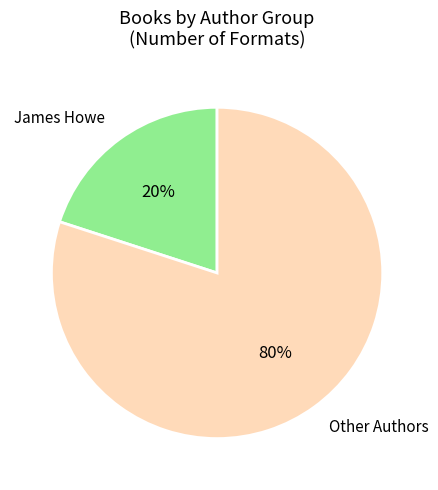

To the nearest percent, what is the combined percentage of Other Authors and James Howe?

100%